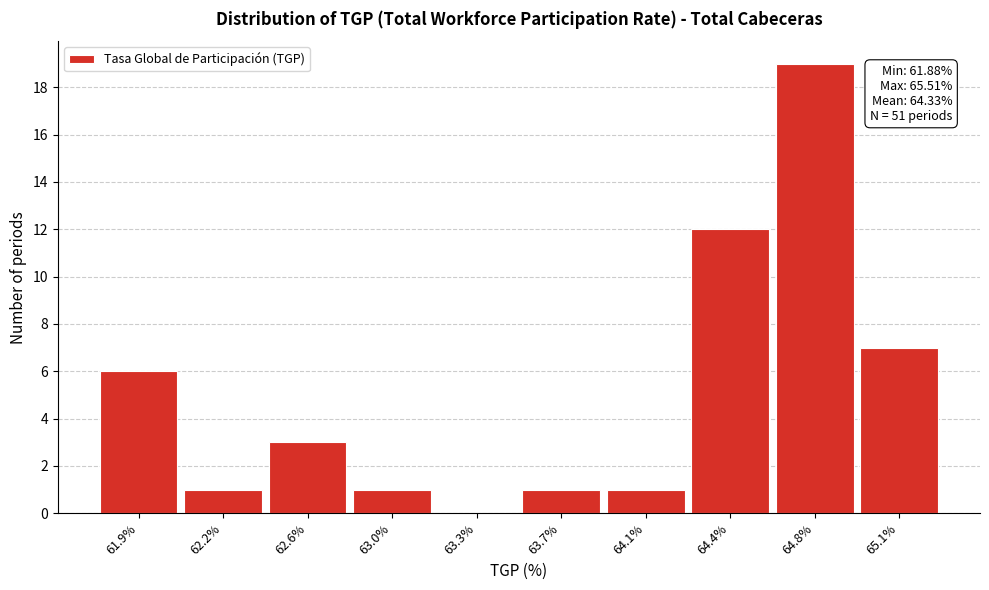

Reading left to right, extract all data points from this chart.

61.9%=6	62.2%=1	62.6%=3	63.0%=1	63.3%=0	63.7%=1	64.1%=1	64.4%=12	64.8%=19	65.1%=7